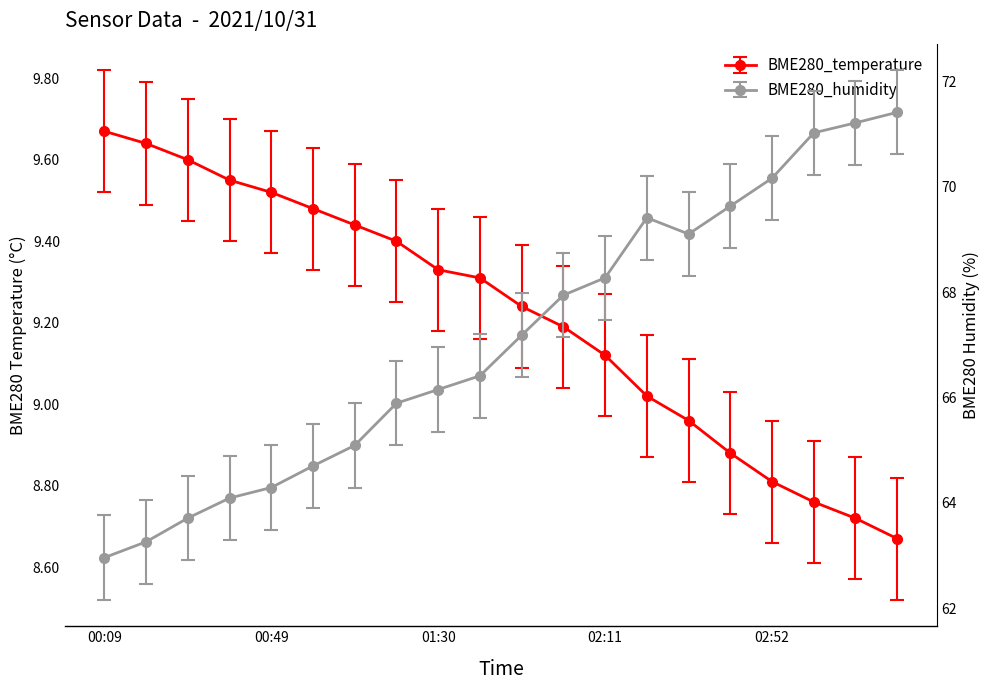

What is the minimum value for BME280_humidity?

63.0